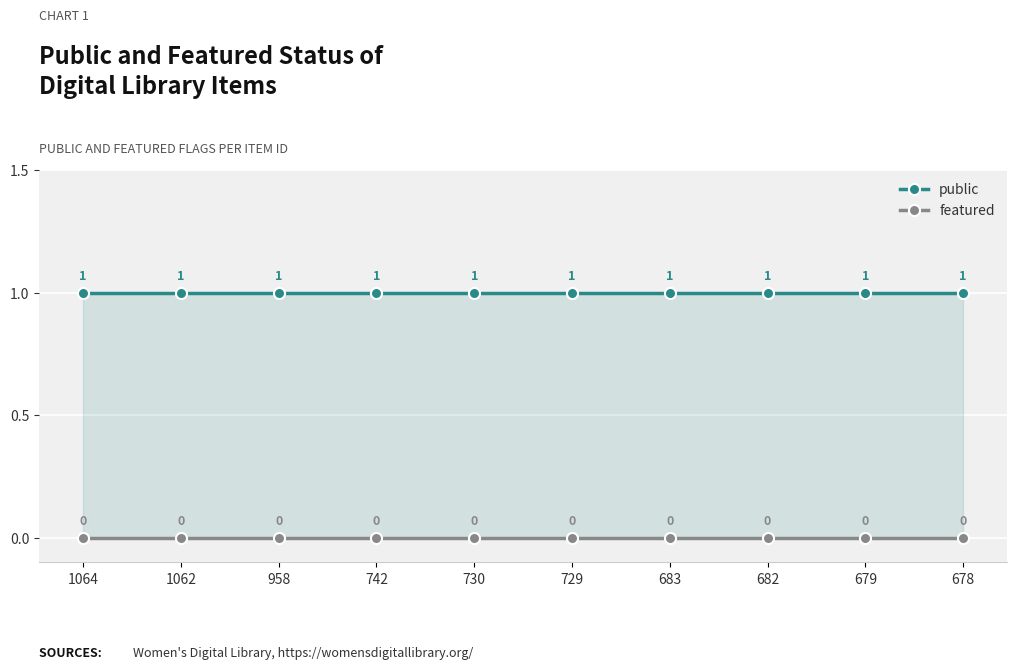

Rank the series by their average value, from lowest to highest.

featured, public